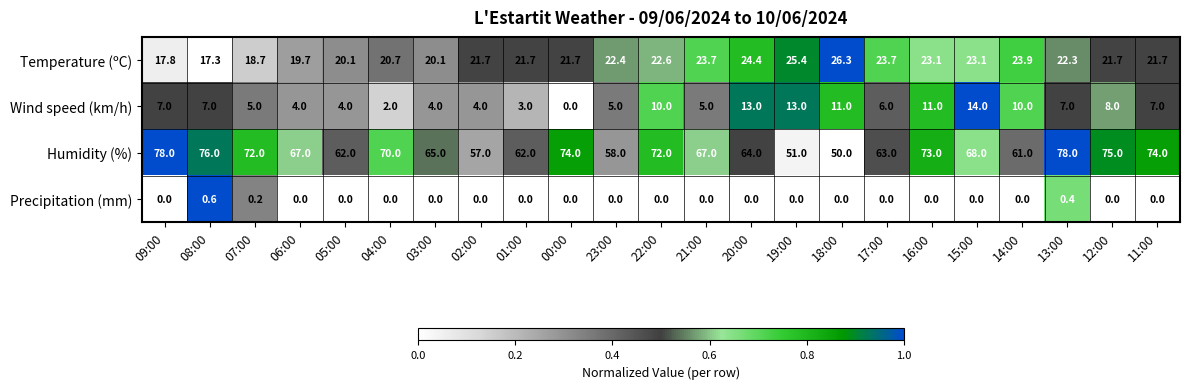

At which label does Temperature (ºC) reach its peak?

18:00